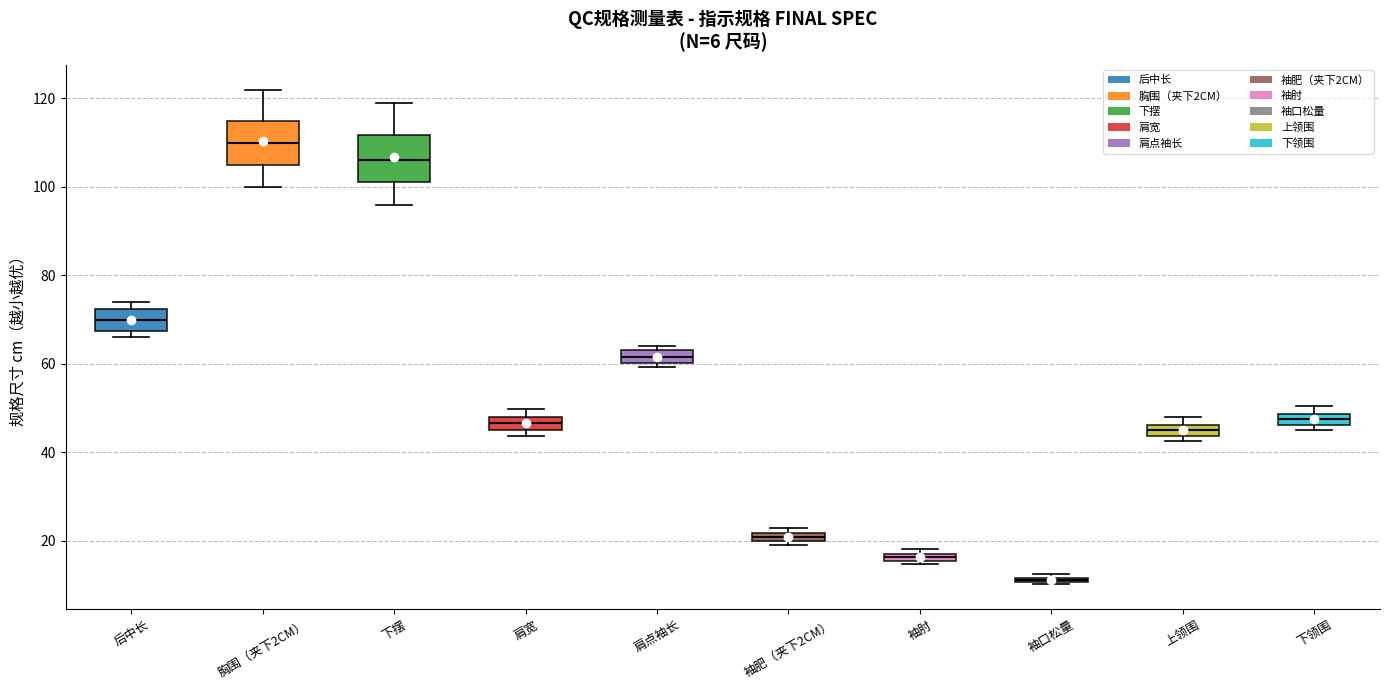

Where is the upper edge of the box for 袖口松量 on the y-axis? The values are not printed on the chart, so give them approximately, as read against the axis.

12